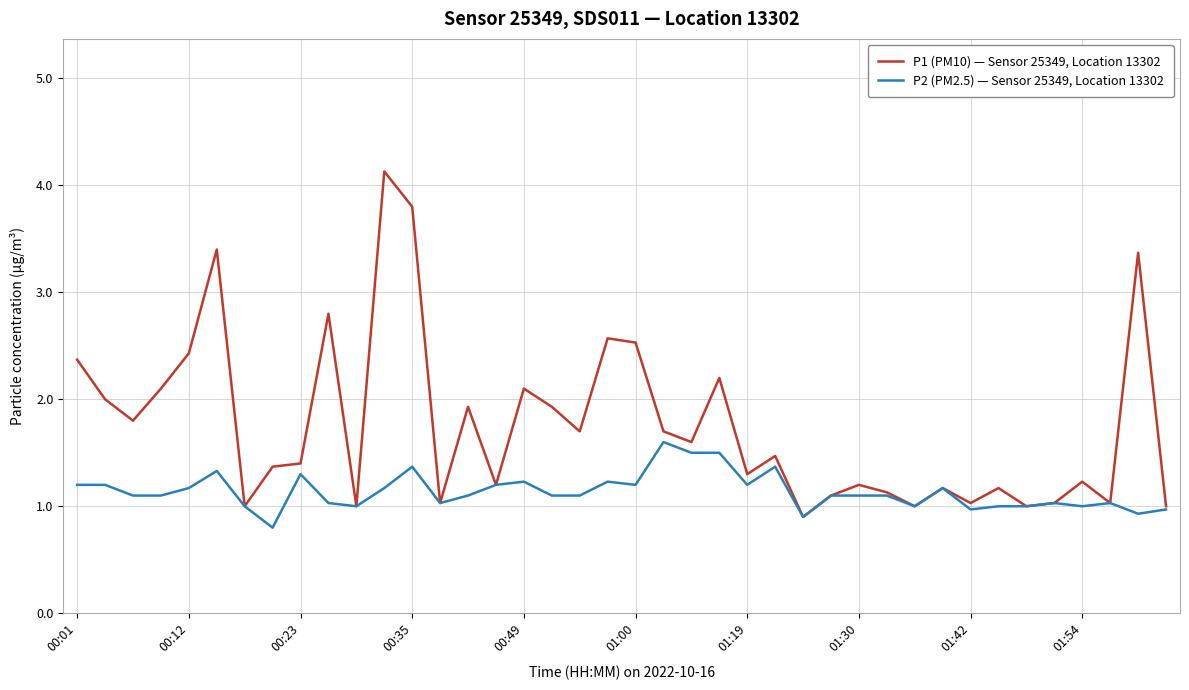

Which series has the largest total across all categories?

P1 (PM10) — Sensor 25349, Location 13302